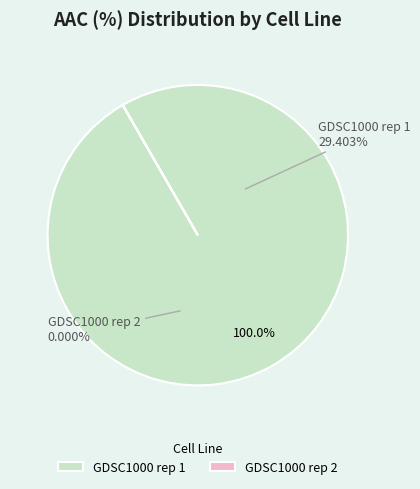

To the nearest percent, what is the combined percentage of GDSC1000 rep 1 and GDSC1000 rep 2?

100%